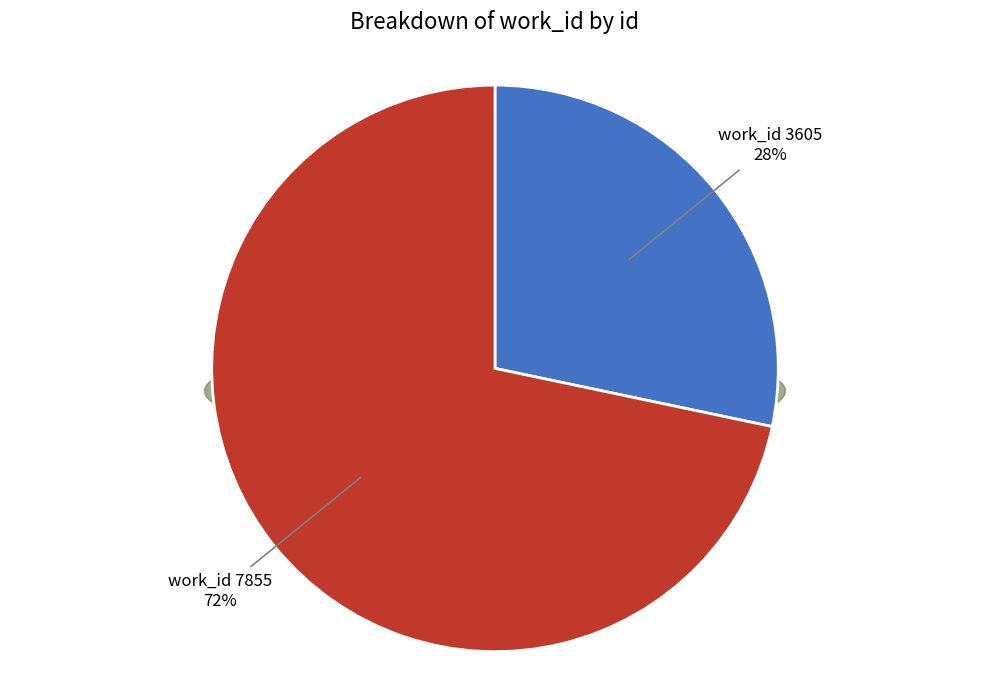

How much of the chart is everything except 7855?

28.3%